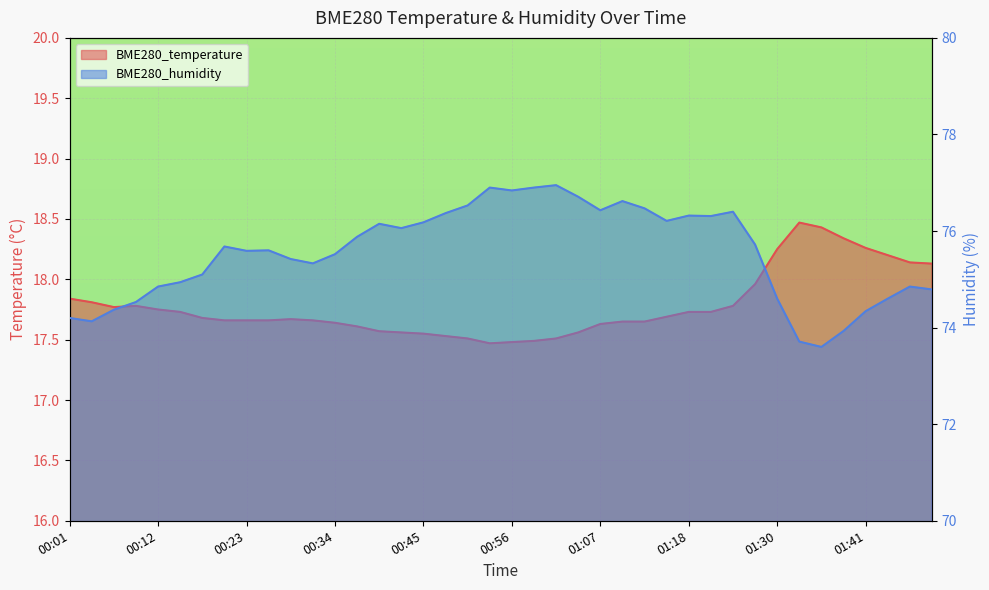

How many lines are shown in the chart?

2